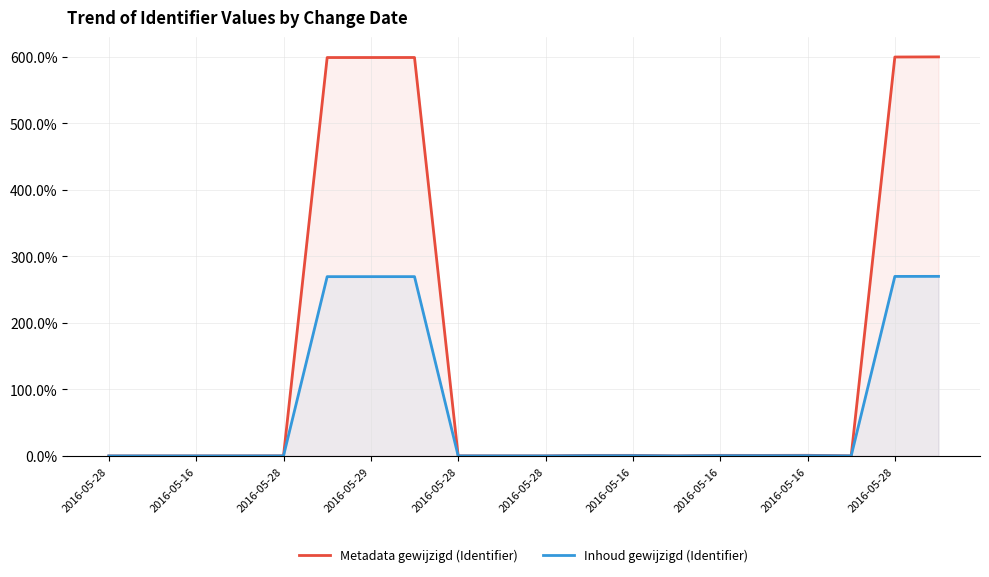

True or false: Inhoud gewijzigd (Identifier) has a value of 0.0 at 2016-05-28.

True